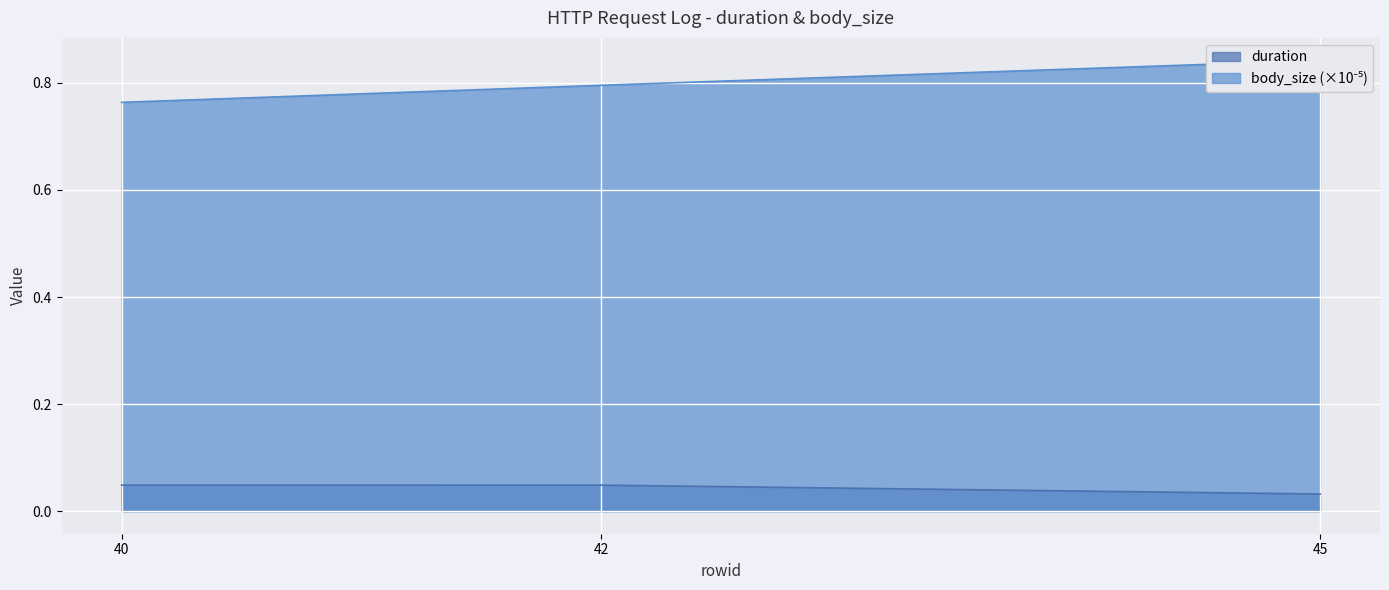

What is the spread (max minus min) of values at 42?

0.7